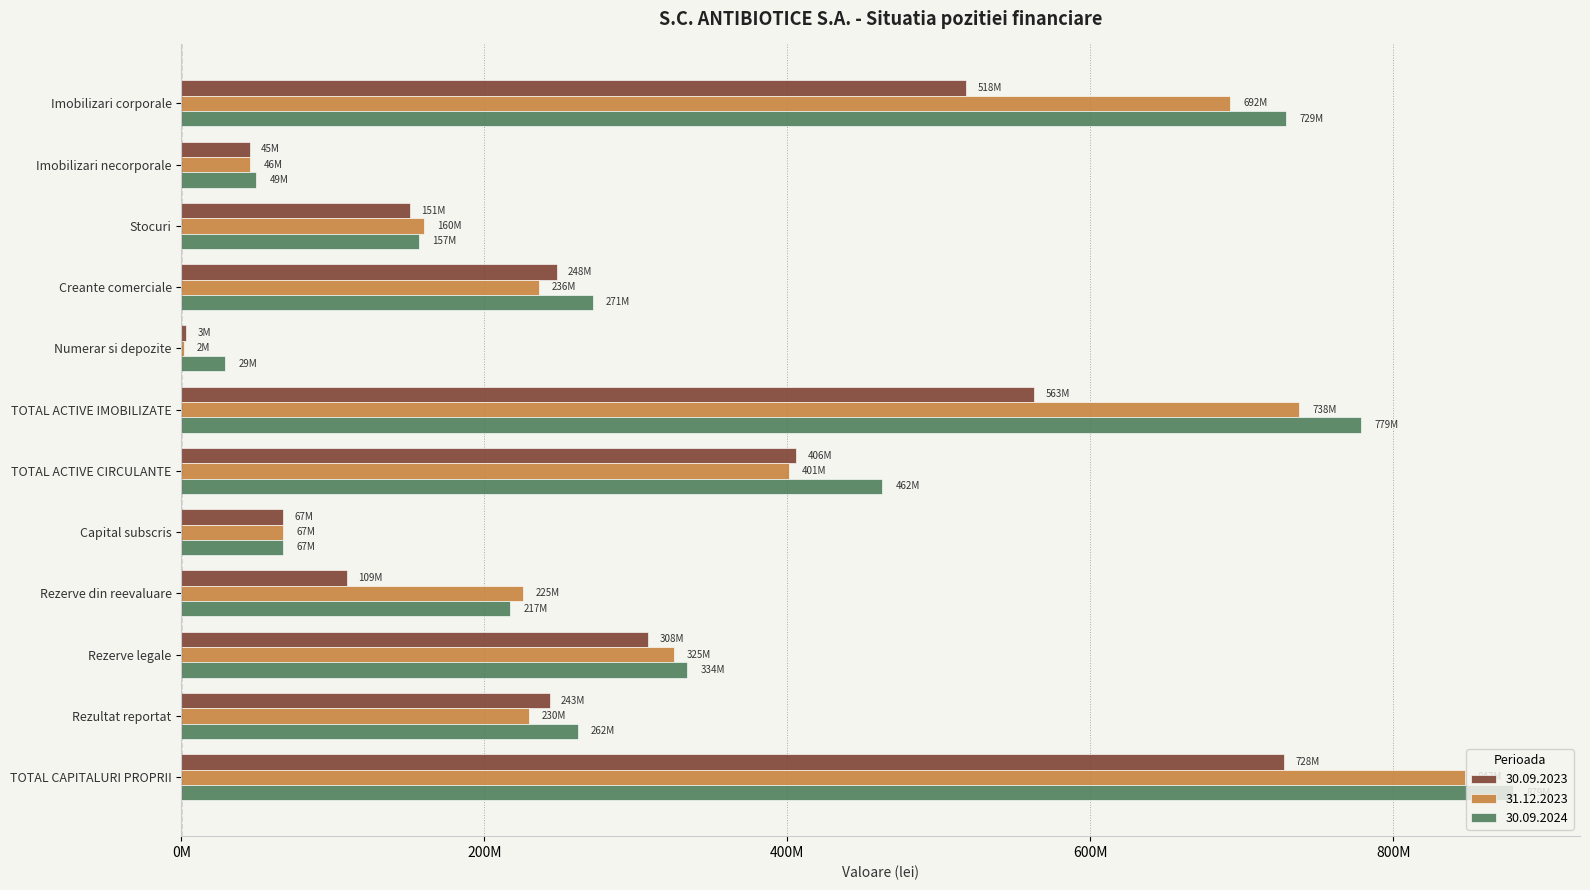

True or false: 30.09.2024 has a value of 103.5 at TOTAL ACTIVE CIRCULANTE.

False